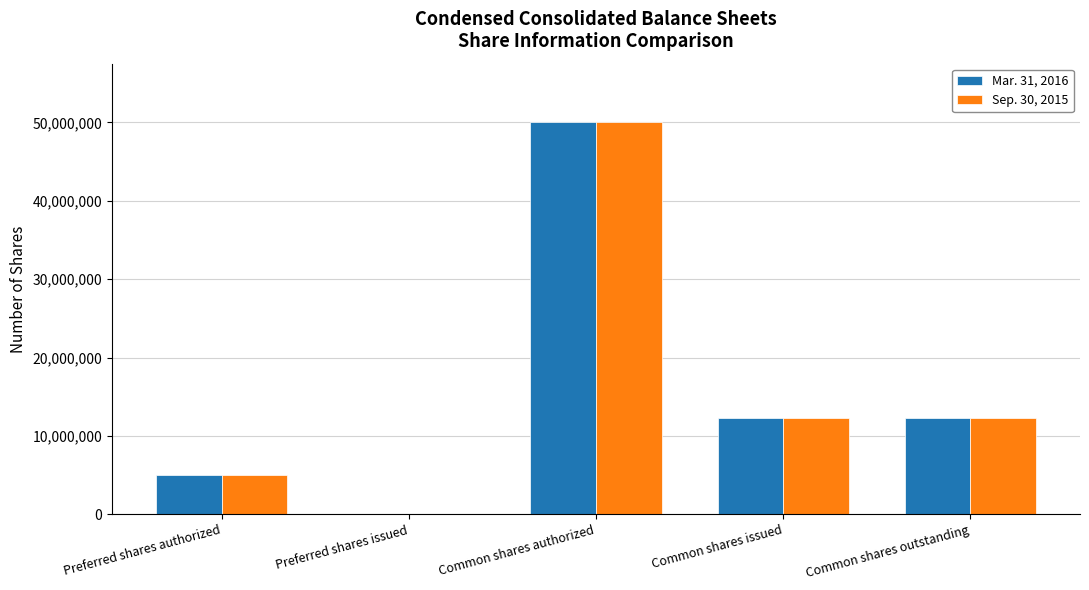

Which series changed the most between Preferred shares issued and Common shares outstanding?

Mar. 31, 2016